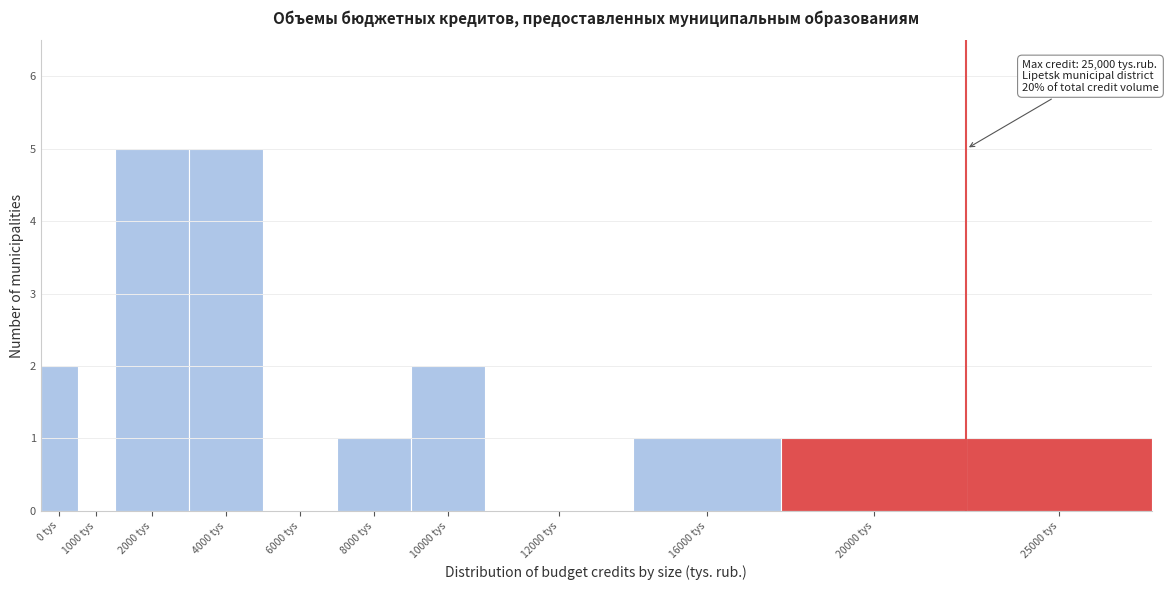

Reading right to left, list all the values displayed in this chart.

25000 tys=1	20000 tys=1	16000 tys=1	12000 tys=0	10000 tys=2	8000 tys=1	6000 tys=0	4000 tys=5	2000 tys=5	1000 tys=0	0 tys=2